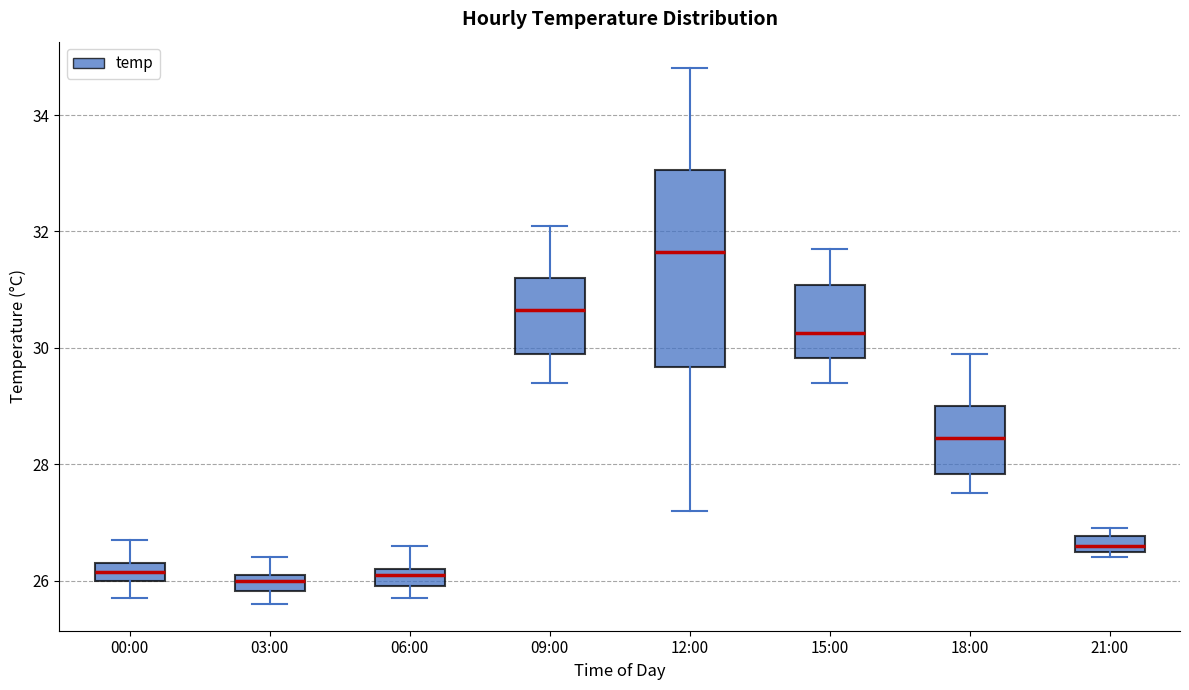

Where is the lower edge of the box for 15:00 on the y-axis? The values are not printed on the chart, so give them approximately, as read against the axis.

29.8